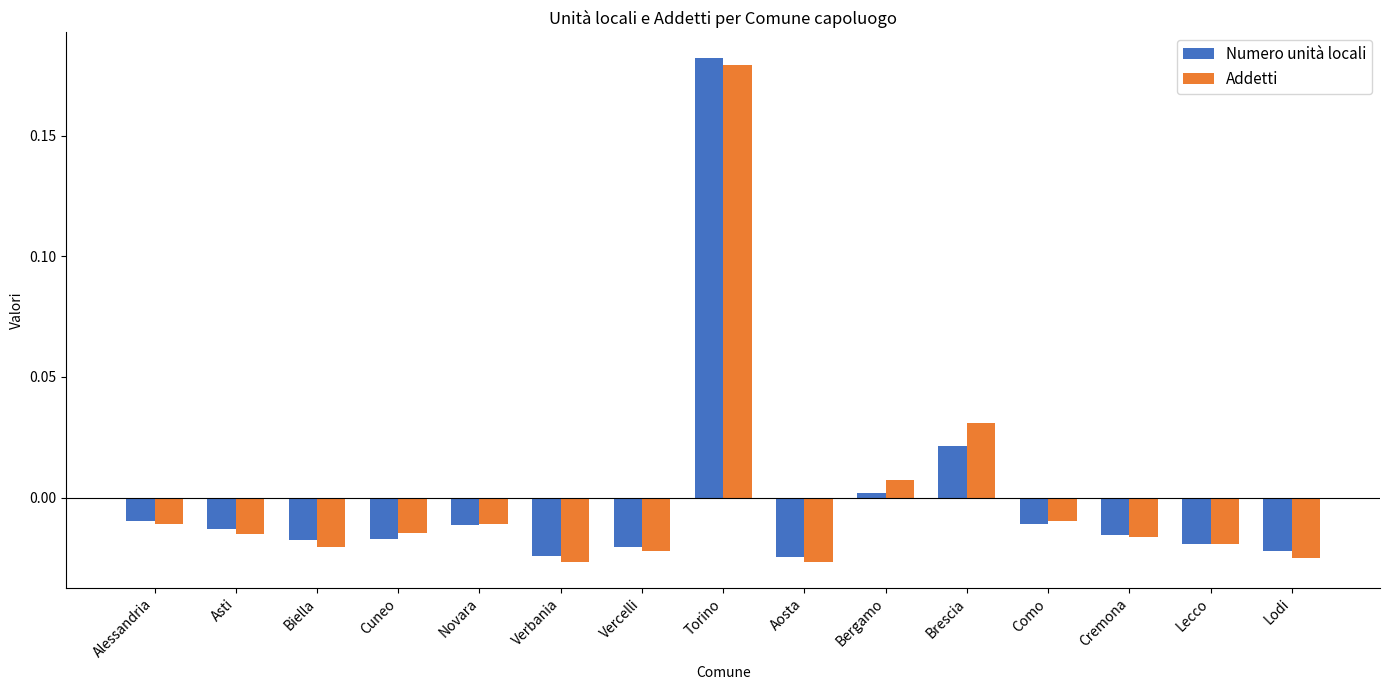

Is the value of Addetti at Lecco greater than the value of Numero unità locali at Verbania?

Yes